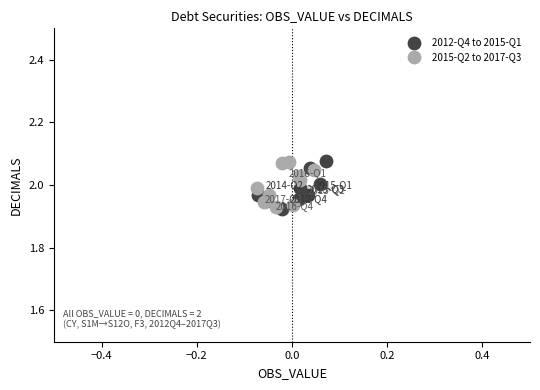

What are all the series names shown in the legend?

2012-Q4 to 2015-Q1, 2015-Q2 to 2017-Q3